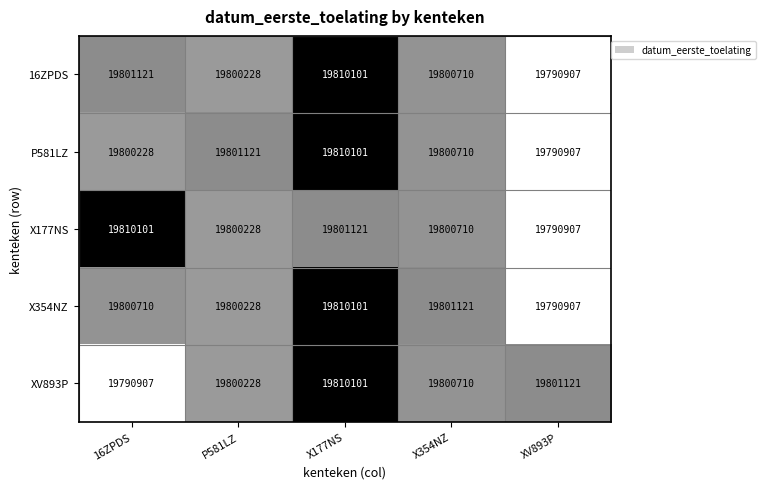

Where is P581LZ nearest to the value 19800504?

X354NZ